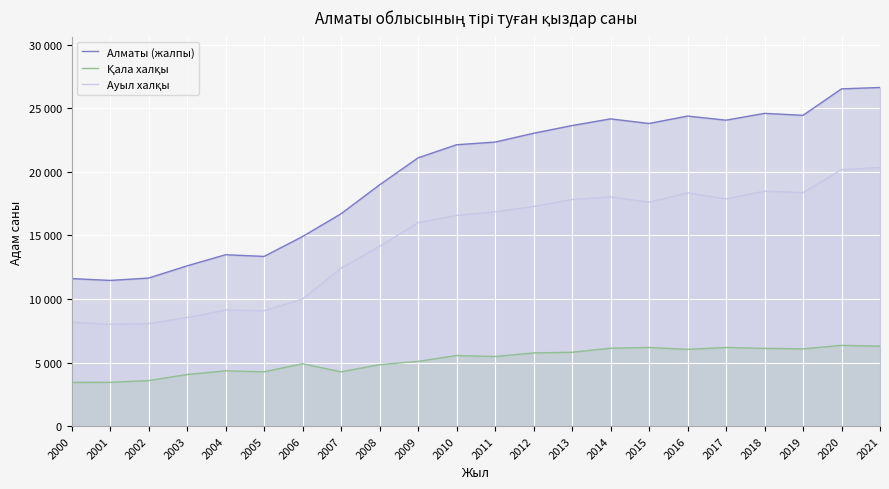

True or false: Алматы (жалпы) and Қала халқы intersect in this chart.

False